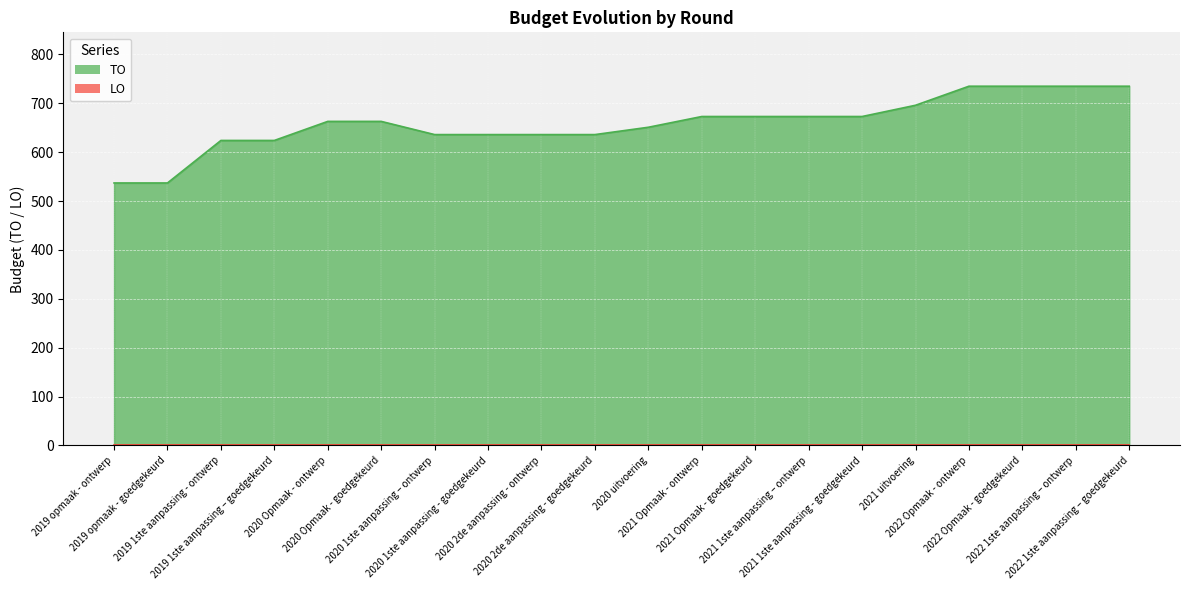

What is the label of the 14th point from the right?

2020 1ste aanpassing – ontwerp